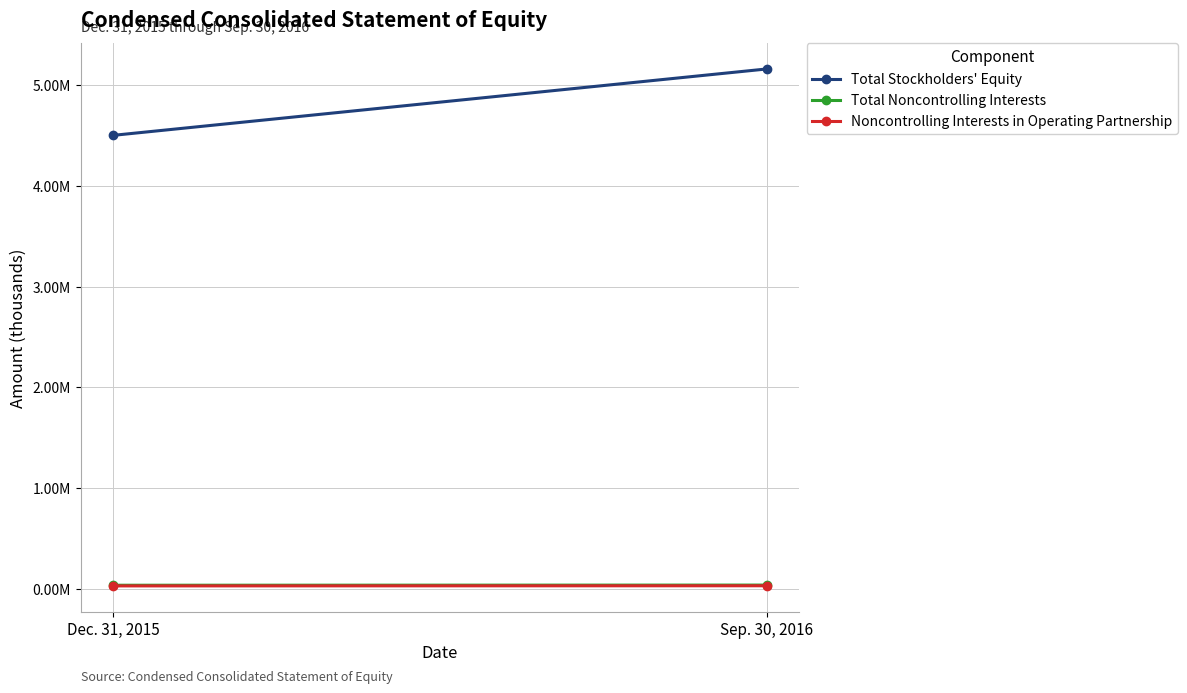

What is the label of the 1st point from the right?

Sep. 30, 2016